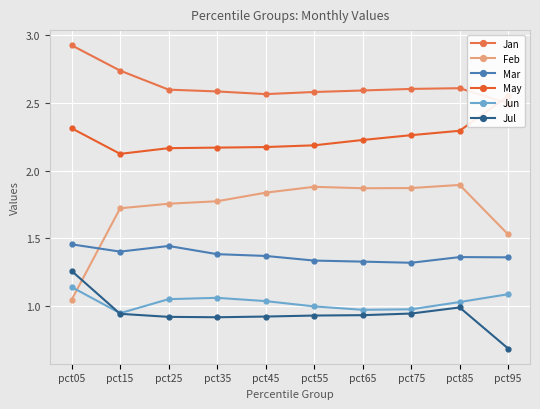

True or false: Jun has more than 0 interior local peaks.

True